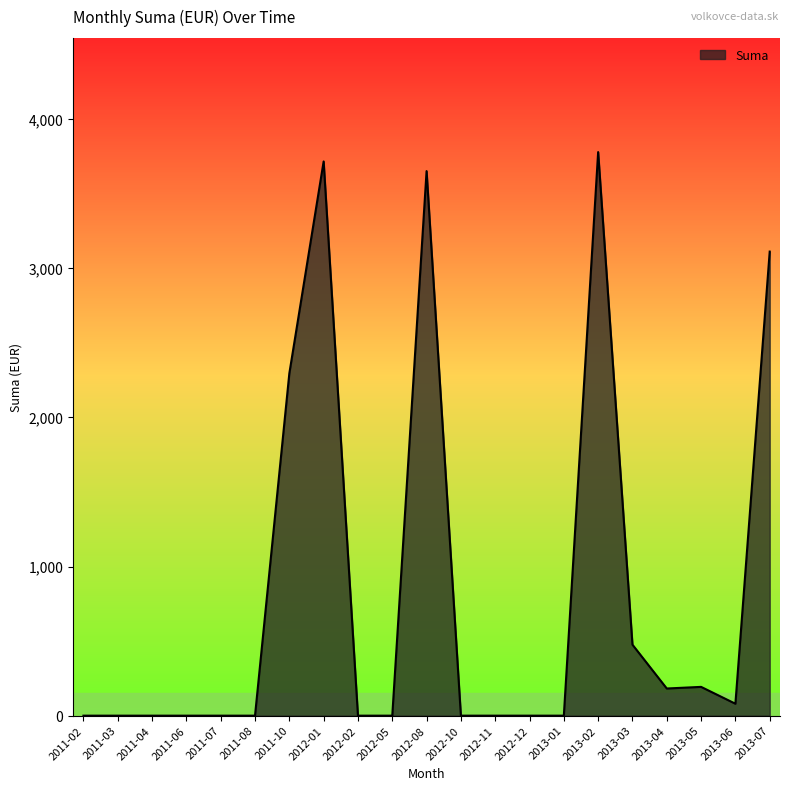

Is it true that the value at 2011-07 is 2316.3?

False